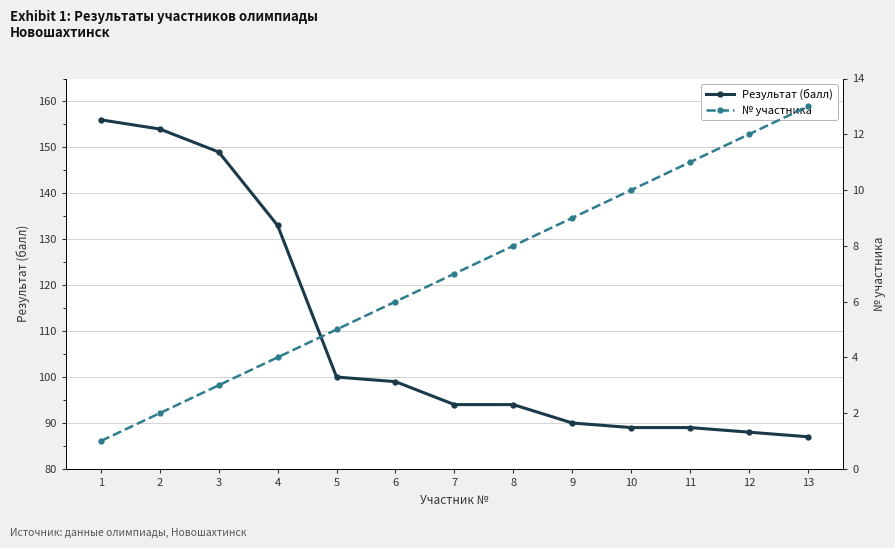

What are all the series names shown in the legend?

Результат (балл), № участника